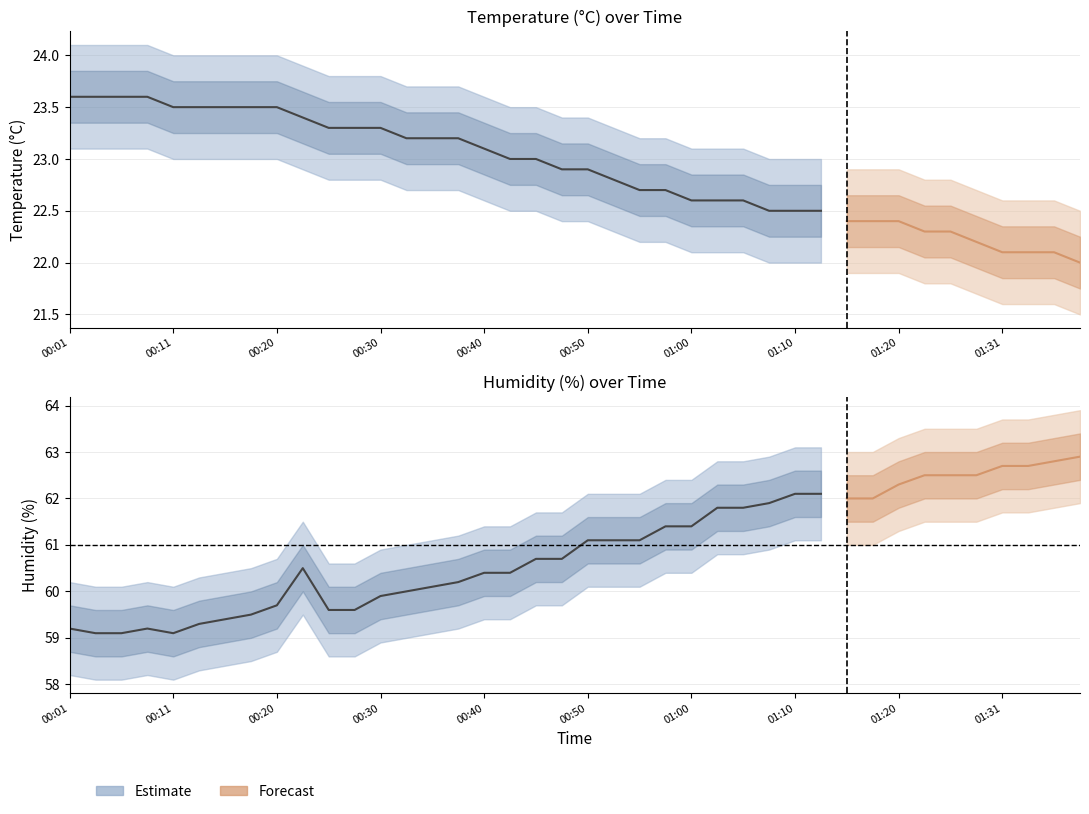

At which label does humidity first exceed 61?

00:50